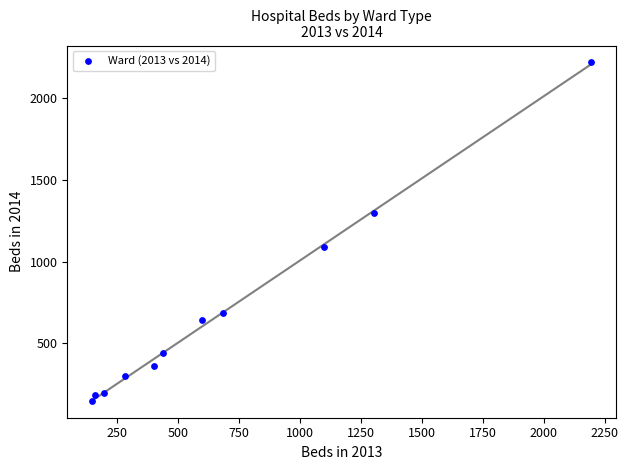

What is the range of X values (max minus min)?

2044